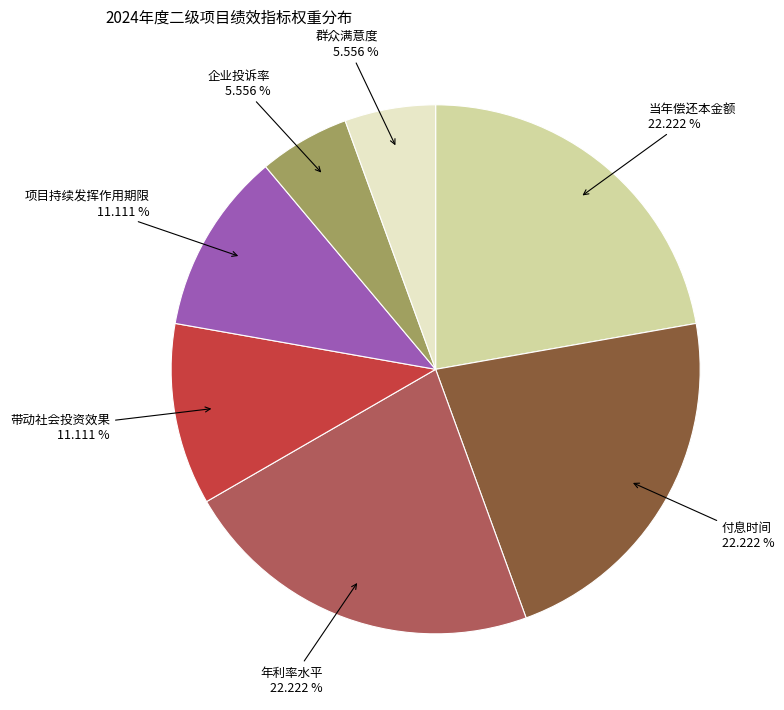

Is there any slice that represents more than half of the pie?

No